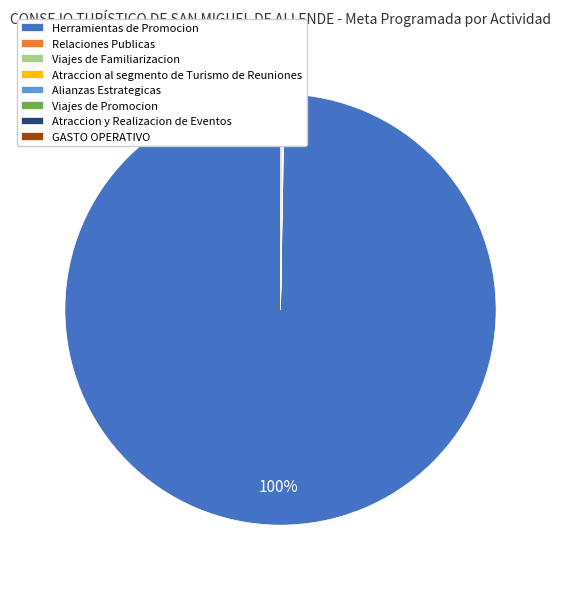

To the nearest percent, what is the difference between the largest and smallest slice percentages?

100%